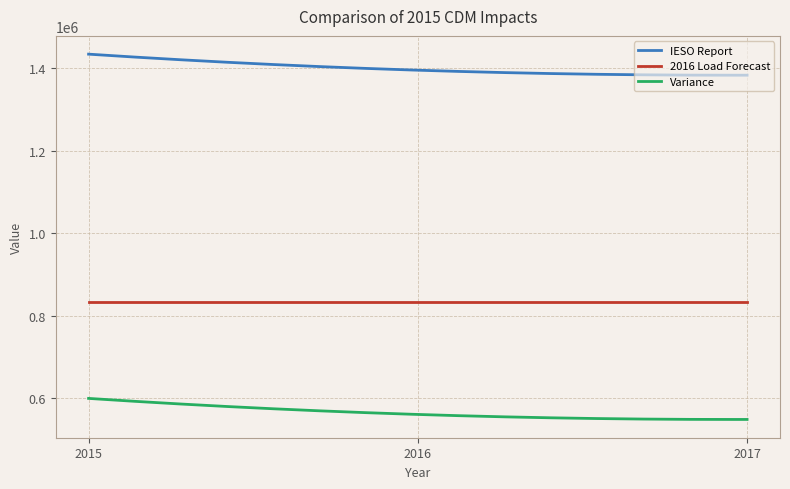

Rank the series by their average value, from highest to lowest.

IESO Report, 2016 Load Forecast, Variance